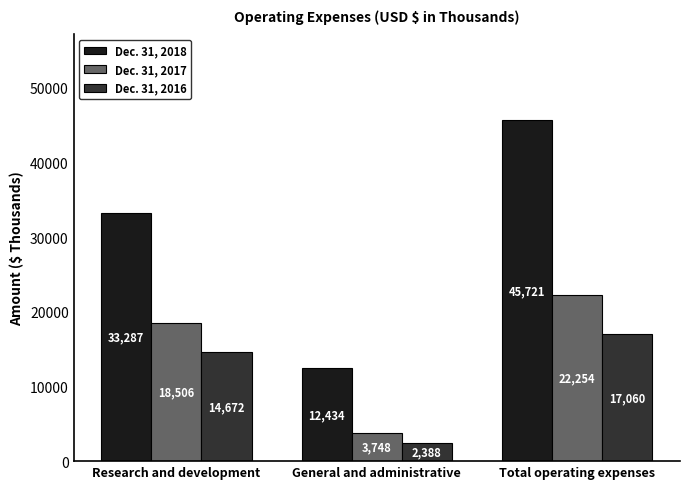

What is the label of the 3rd bar from the right?

Research and development